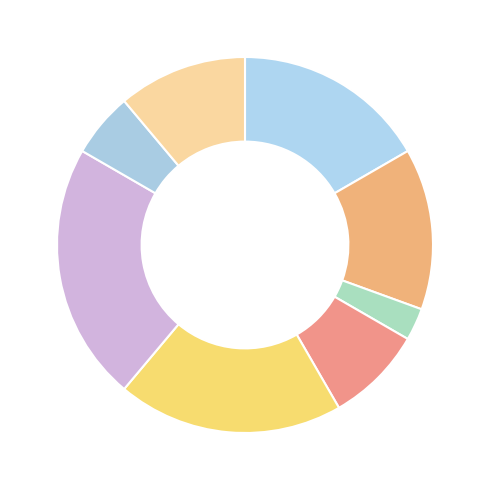

How many slices are in this pie chart?

8